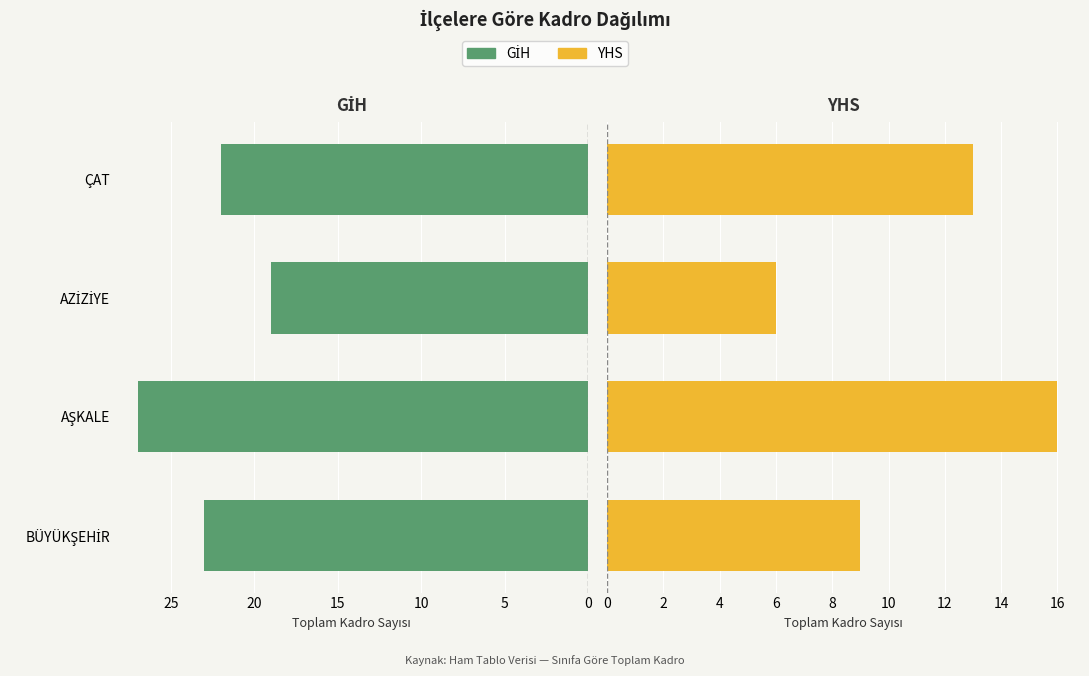

Is the value of YHS at AŞKALE greater than the value of GİH at AZİZİYE?

No